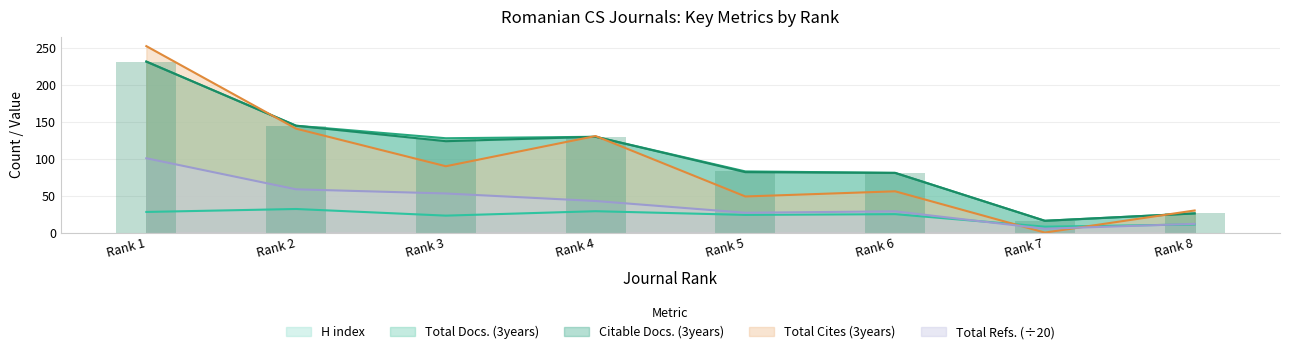

Reading left to right, transcribe all the data shown in this chart.

H index: 28.0	32.0	23.0	29.0	24.0	25.0	8.0	11.0
Total Docs. (3years): 232.0	145.0	128.0	130.0	83.0	81.0	16.0	26.0
Total Refs.: 100.8	58.7	53.0	42.9	26.9	28.8	5.2	11.8
Total Cites (3years): 253.0	141.0	90.0	131.0	49.0	56.0	0.0	30.0
Citable Docs. (3years): 232.0	145.0	124.0	130.0	82.0	81.0	16.0	26.0